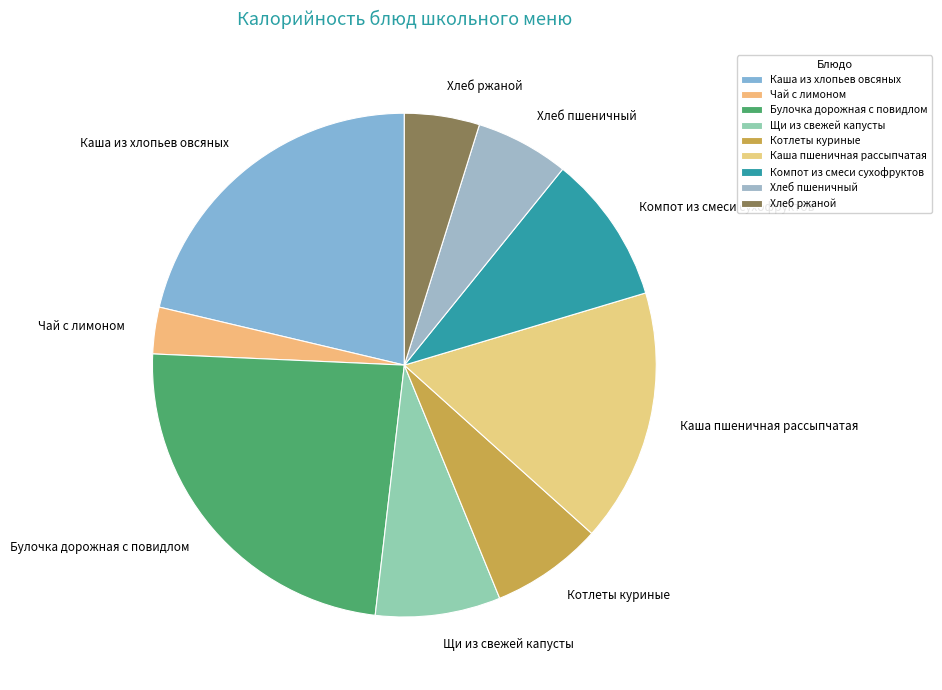

Which has a higher value, Каша пшеничная рассыпчатая or Чай с лимоном?

Каша пшеничная рассыпчатая